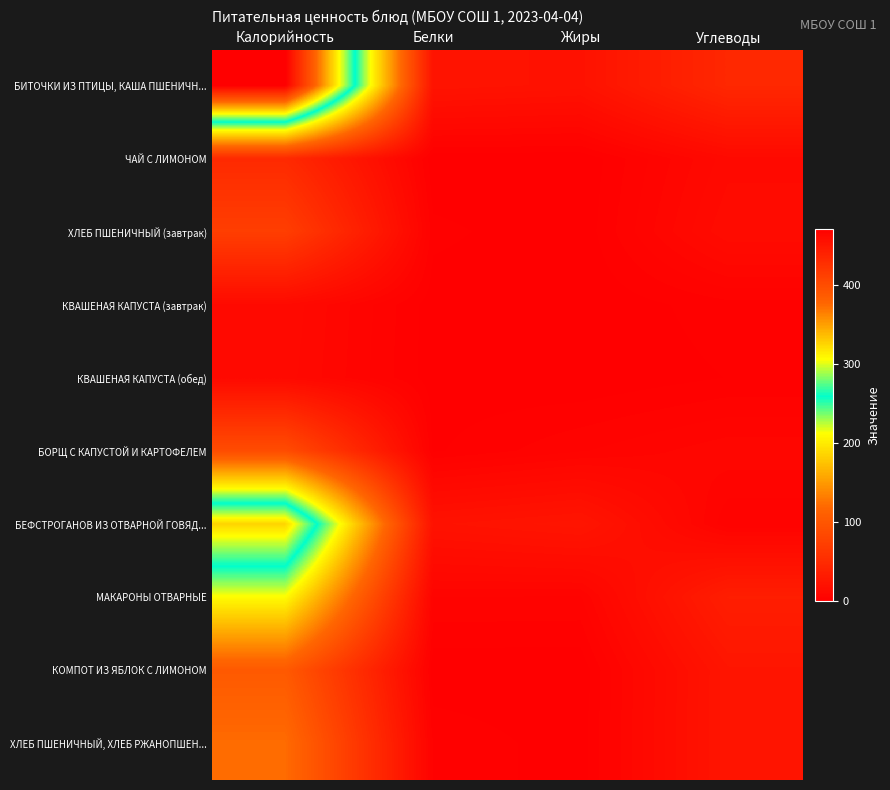

What is the difference between the highest and lowest values at Калорийность?

459.8